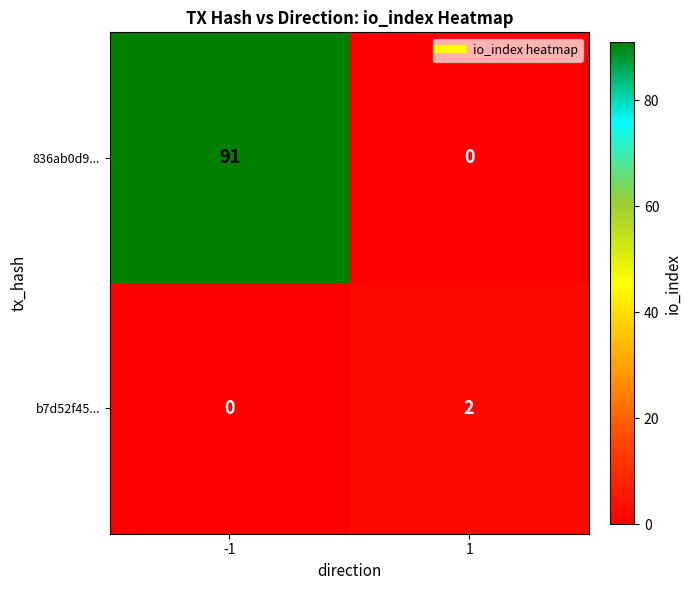

What is the difference between the highest and lowest values at -1?

91